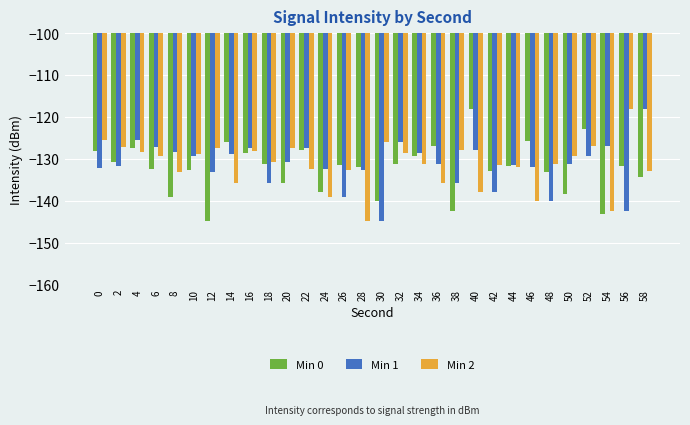

How many distinct data groups are displayed?

3